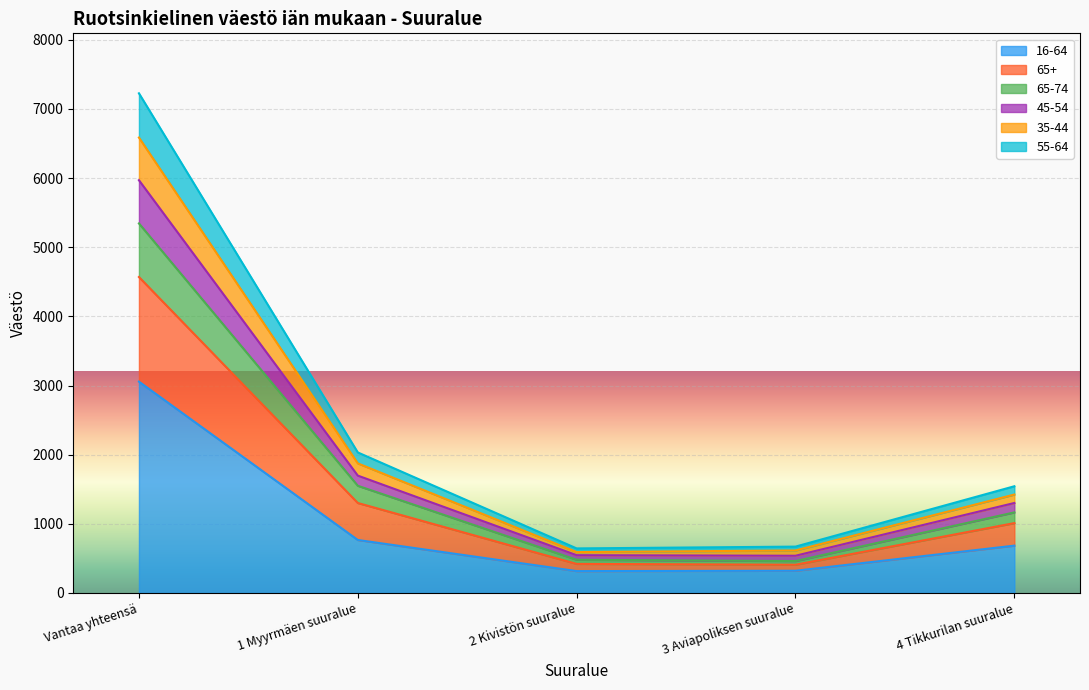

The value of 16-64 at 1 Myyrmäen suuralue is 456. True or false?

False